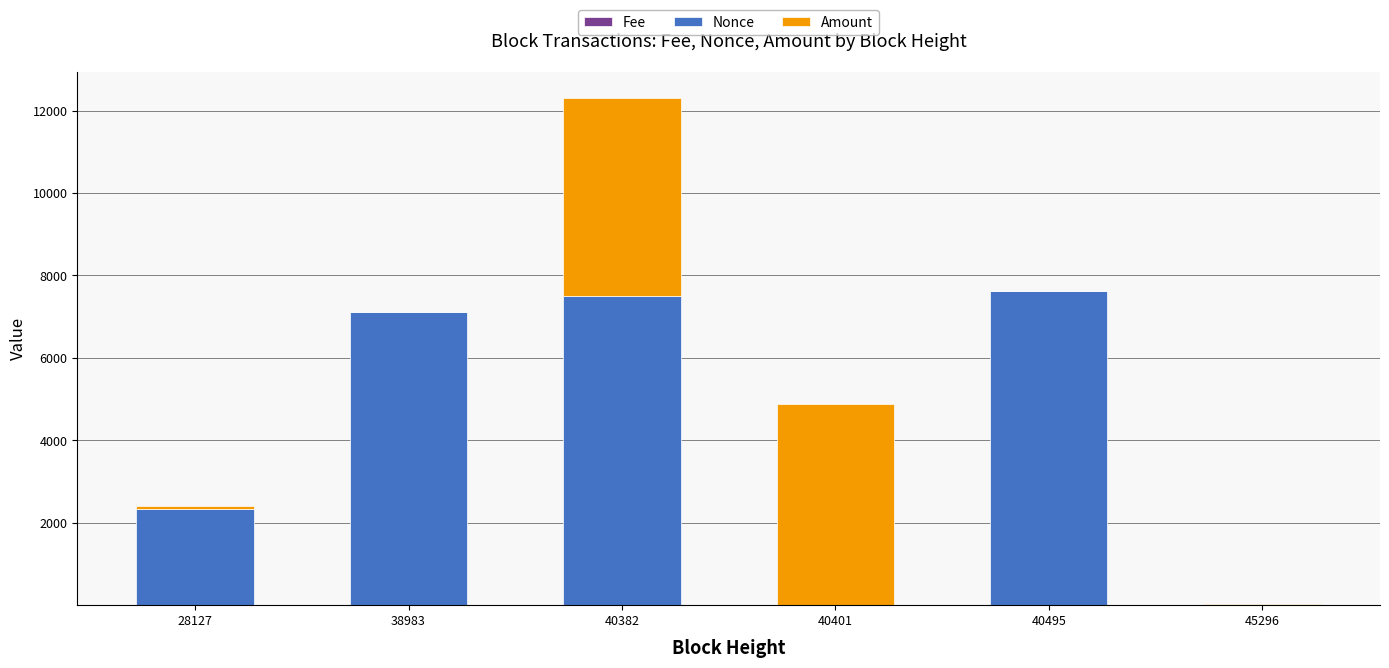

Are the bars horizontal?

No